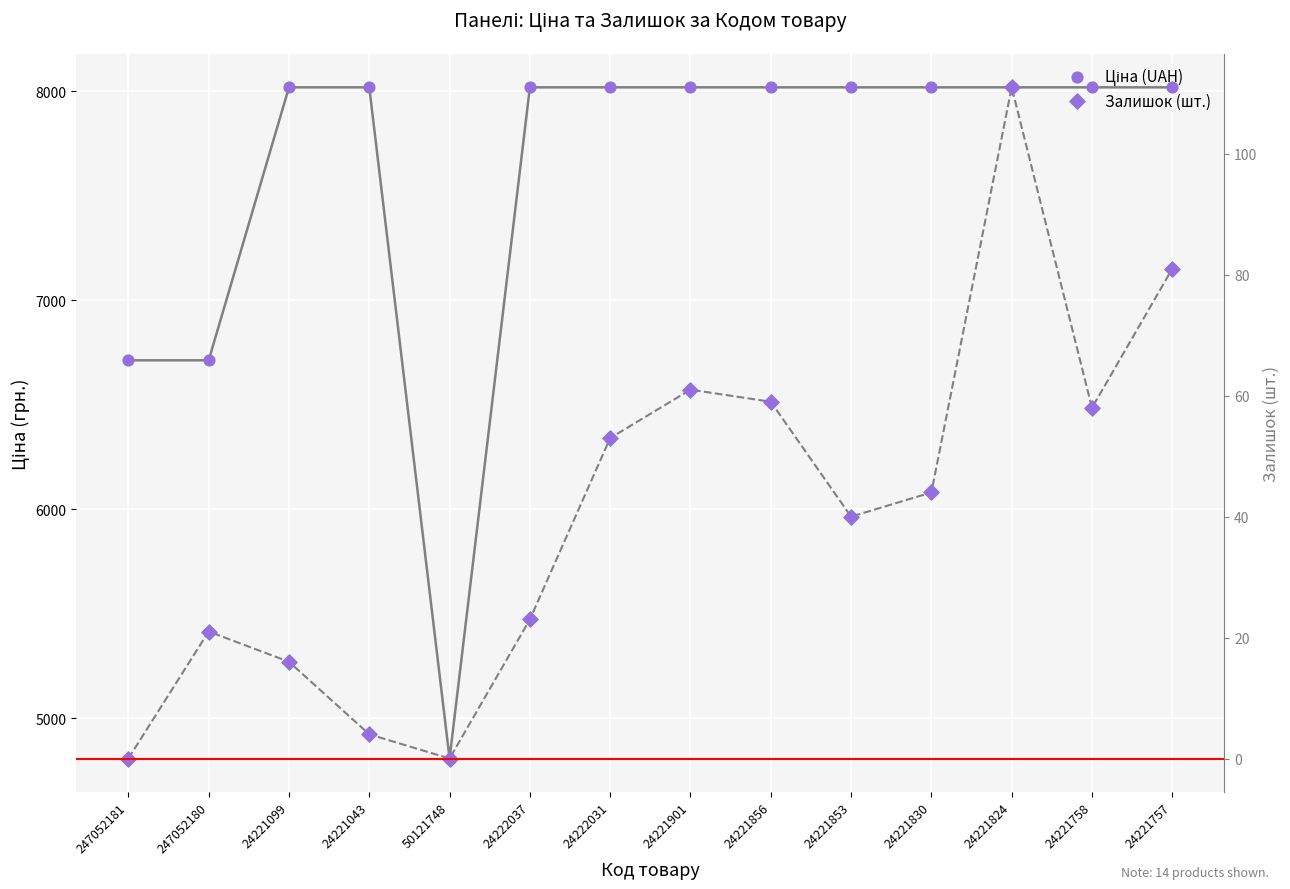

Which series contains the highest Y value?

Ціна (UAH)